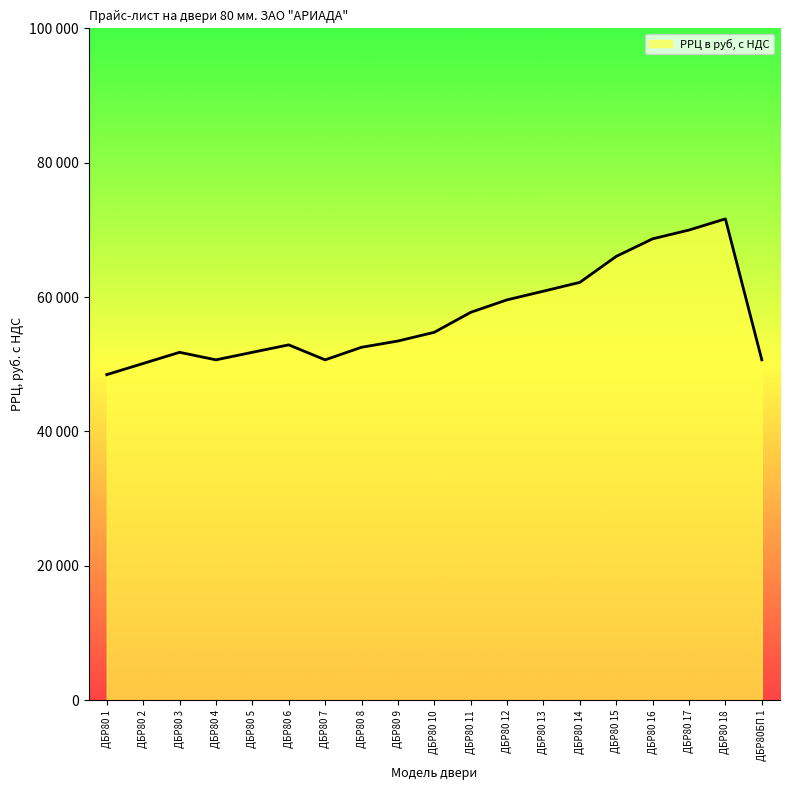

List the labels in order of value, largest first.

ДБР80 18, ДБР80 17, ДБР80 16, ДБР80 15, ДБР80 14, ДБР80 13, ДБР80 12, ДБР80 11, ДБР80 10, ДБР80 9, ДБР80 6, ДБР80 8, ДБР80 3, ДБР80 5, ДБР80 4, ДБР80 7, ДБР80БП 1, ДБР80 2, ДБР80 1